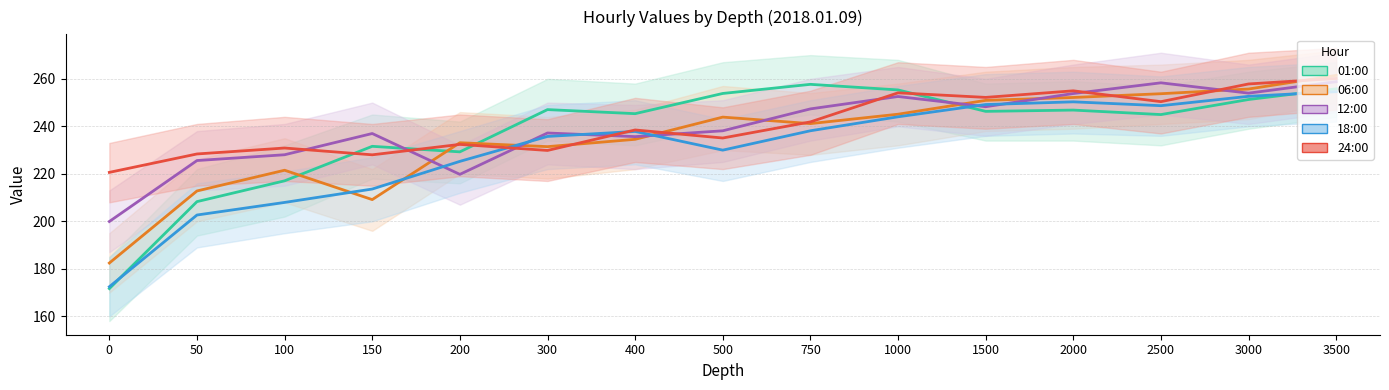

How many intersections are there between 01:00 and 12:00?

2